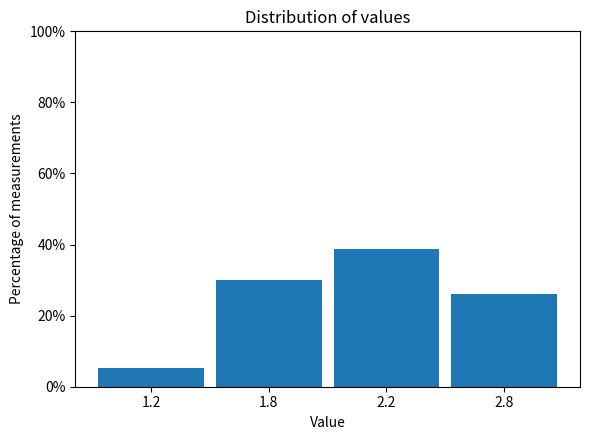

Reading right to left, extract all data points from this chart.

2.8=26.0	2.2=38.7	1.8=30.0	1.2=5.3